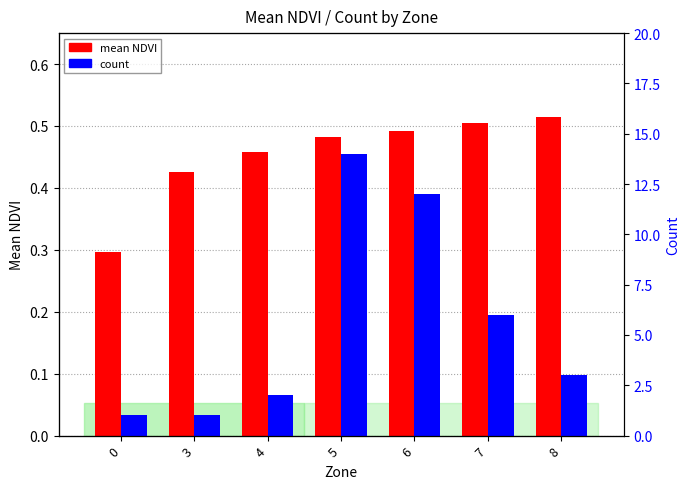

At which label does count first exceed 3?

5